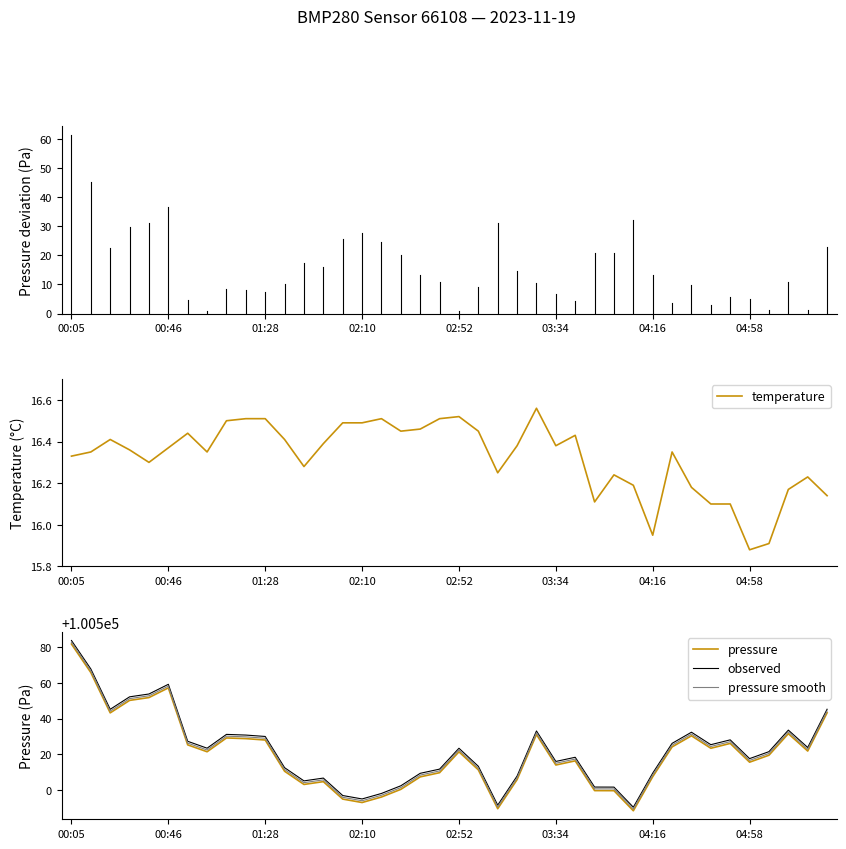

Where does the temperature series first go above 16?

00:05